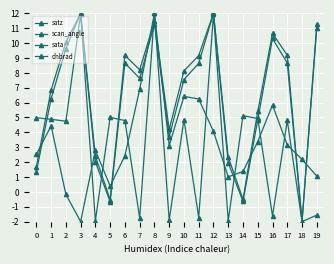

What is the sum of all scan_angle values?

131.1